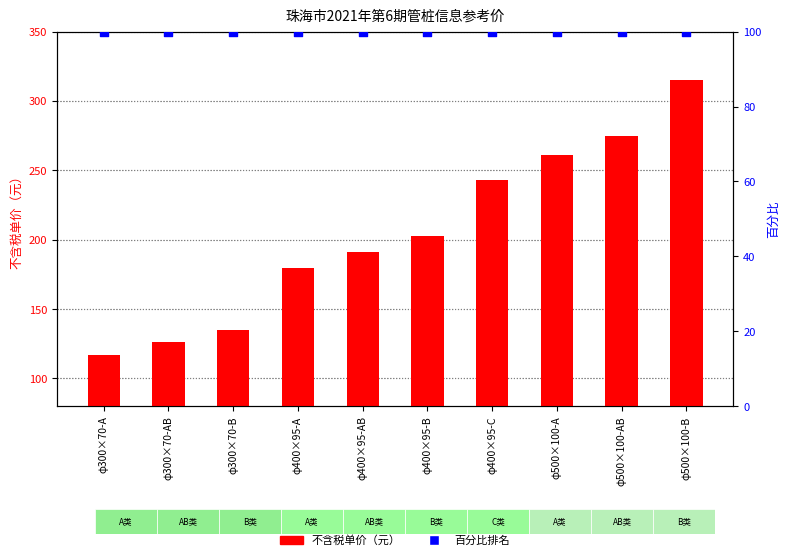

Which series has the largest total across all categories?

不含税单价（元）